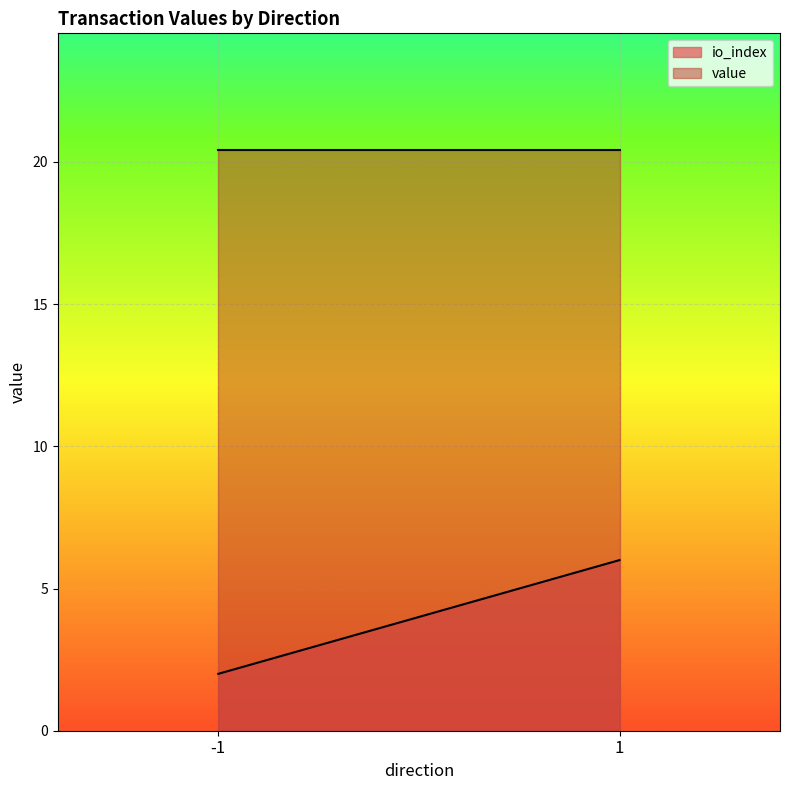

How many distinct data groups are displayed?

2